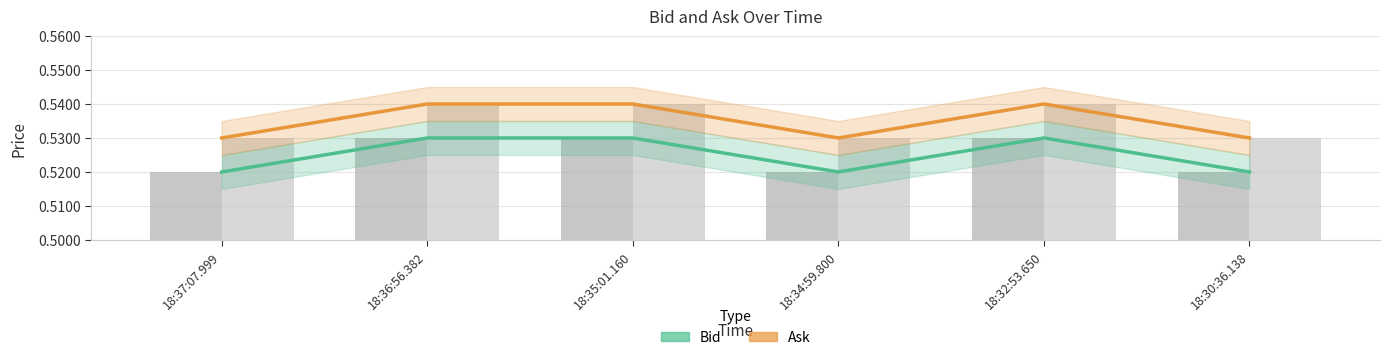

Which series has the largest total across all categories?

Ask